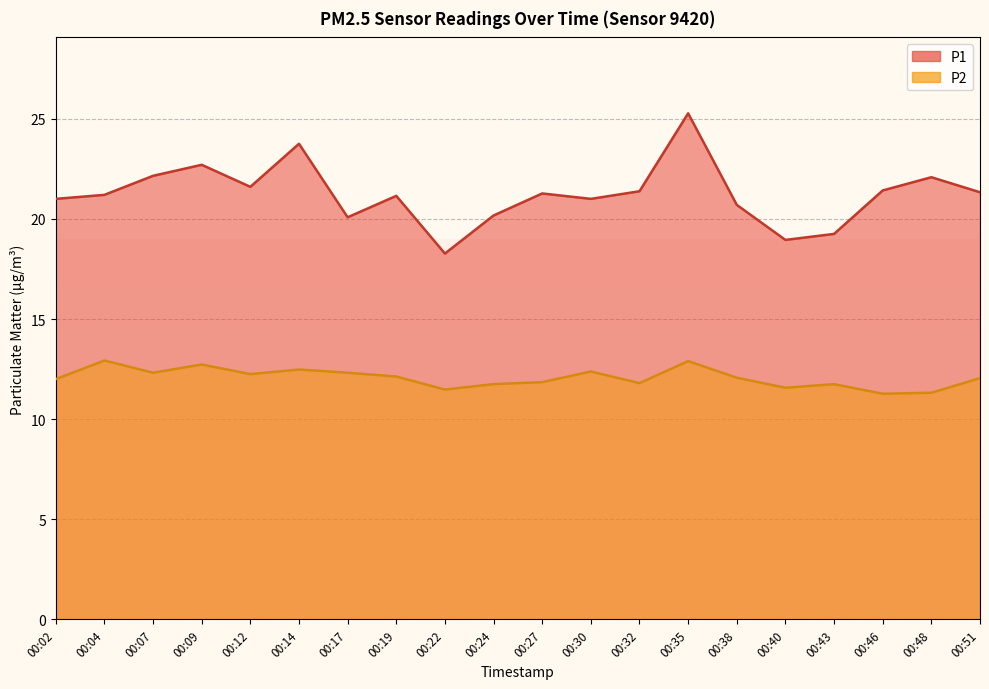

Reading left to right, what are all the values shown in this chart?

P1: 00:02=21.0	00:04=21.2	00:07=22.1	00:09=22.7	00:12=21.6	00:14=23.8	00:17=20.1	00:19=21.1	00:22=18.3	00:24=20.2	00:27=21.3	00:30=21.0	00:32=21.4	00:35=25.3	00:38=20.7	00:40=18.9	00:43=19.2	00:46=21.4	00:48=22.1	00:51=21.3
P2: 00:02=12.0	00:04=12.9	00:07=12.3	00:09=12.7	00:12=12.2	00:14=12.5	00:17=12.3	00:19=12.1	00:22=11.5	00:24=11.8	00:27=11.8	00:30=12.4	00:32=11.8	00:35=12.9	00:38=12.1	00:40=11.6	00:43=11.8	00:46=11.3	00:48=11.3	00:51=12.1